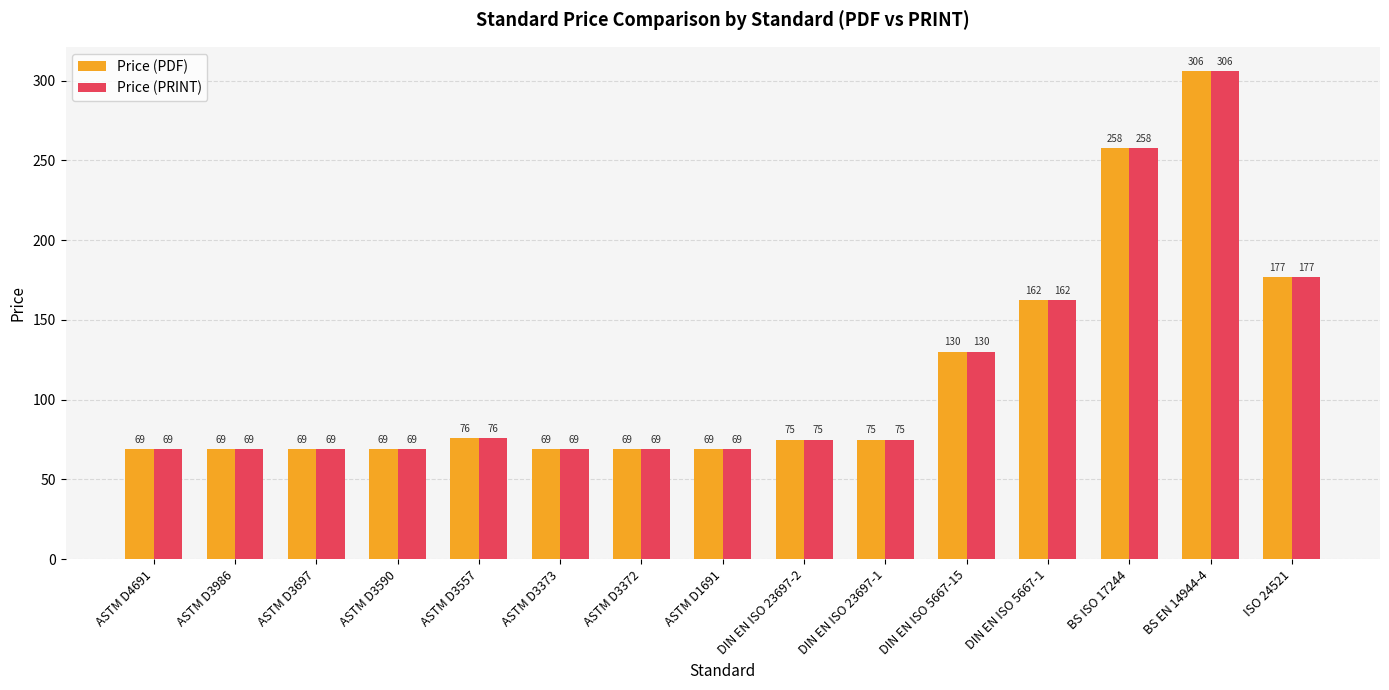

What value does the Price (PRINT) series have at ASTM D1691?

69.0